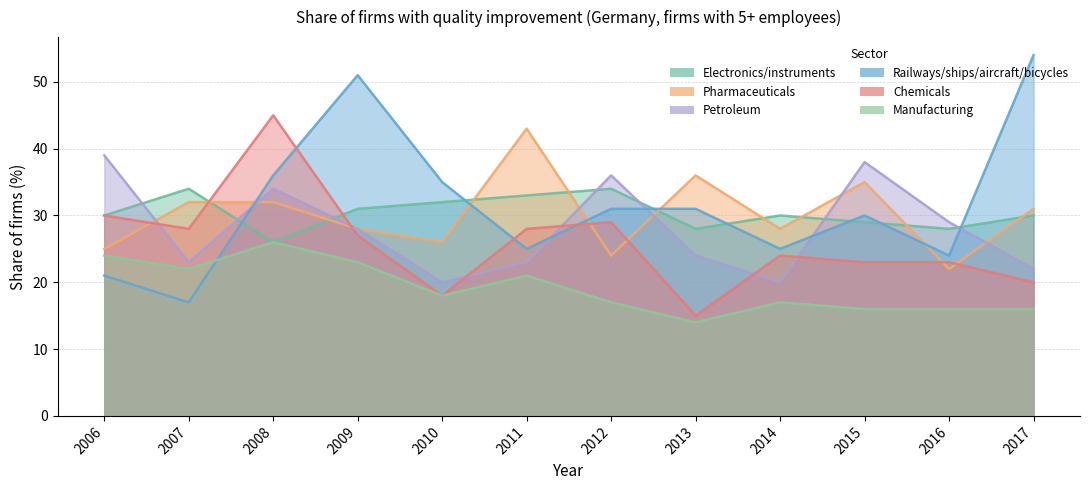

What is the greatest value displayed?

54